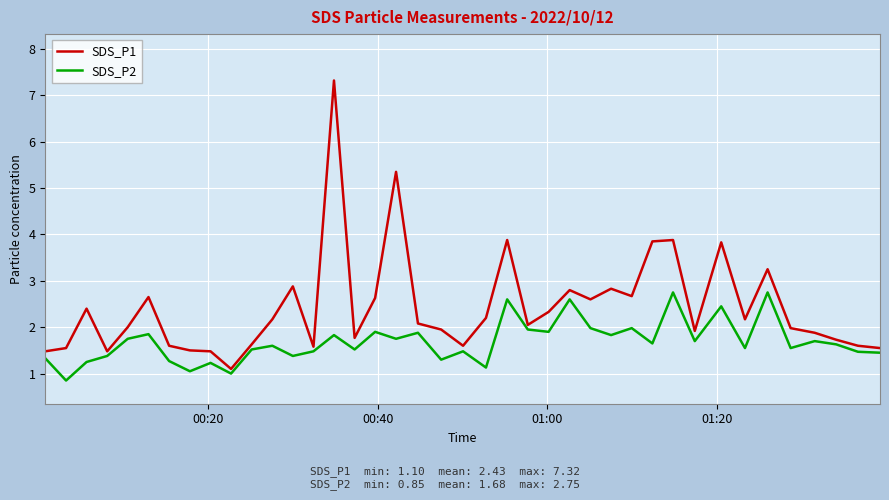

Which series has the largest total across all categories?

SDS_P1